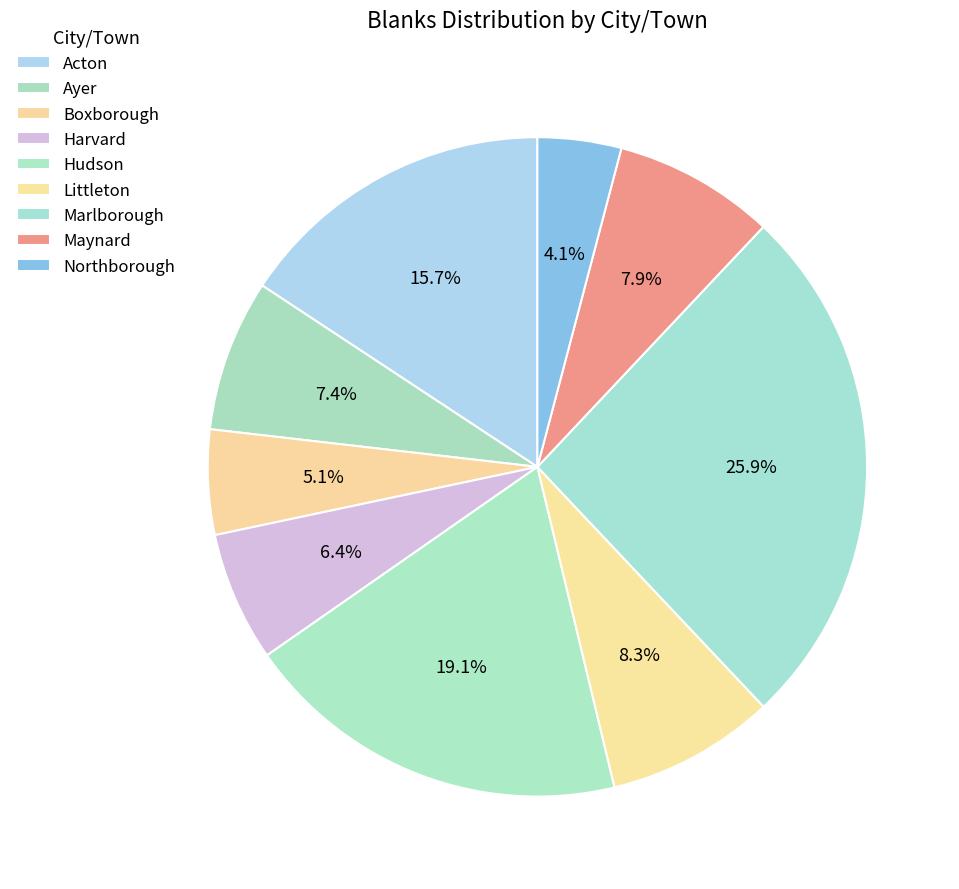

How many slices are in this pie chart?

9